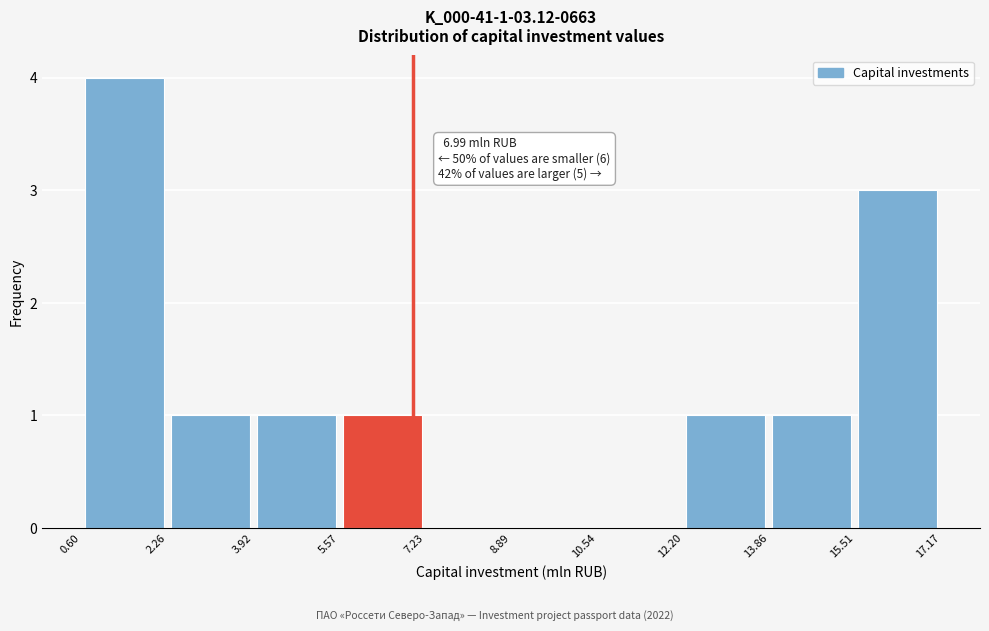

Which range on the x-axis has the tallest bar?

0.60 to 2.26